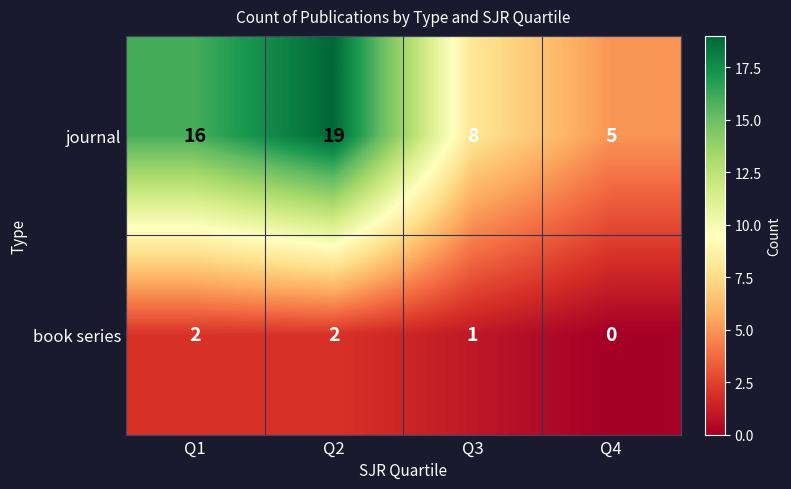

Where is book series nearest to the value 1?

Q3